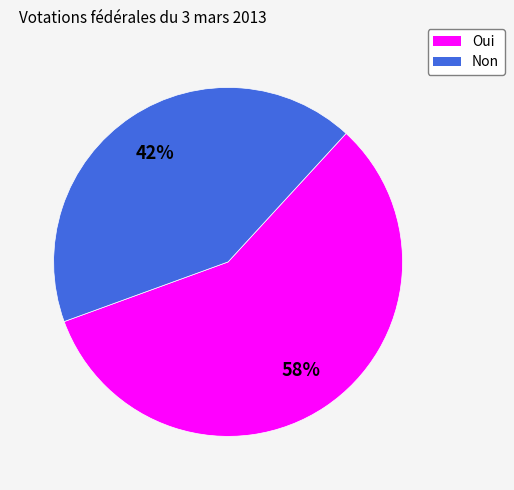

Combined, do Oui and Non account for over 50%?

Yes